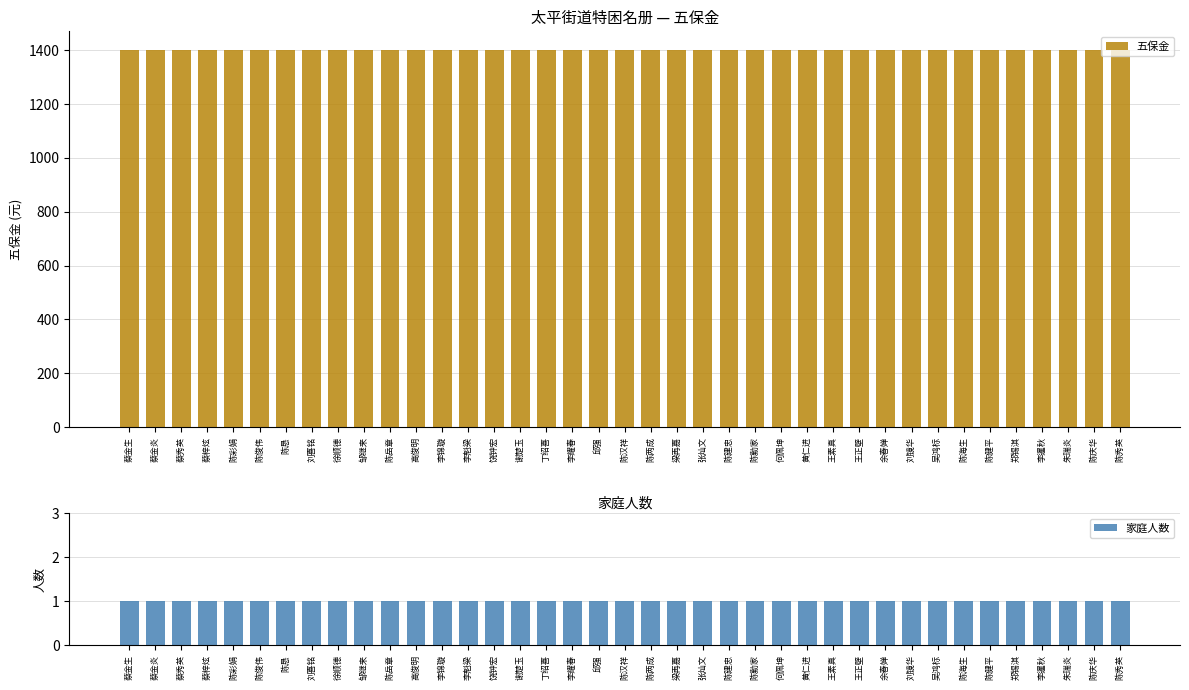

Where is 家庭人数 nearest to the value 1?

蔡金生